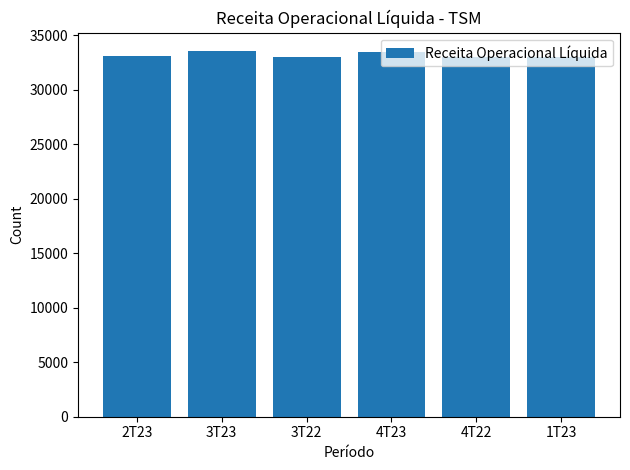

What is the approximate value at 3T22, to the nearest 100?

33000